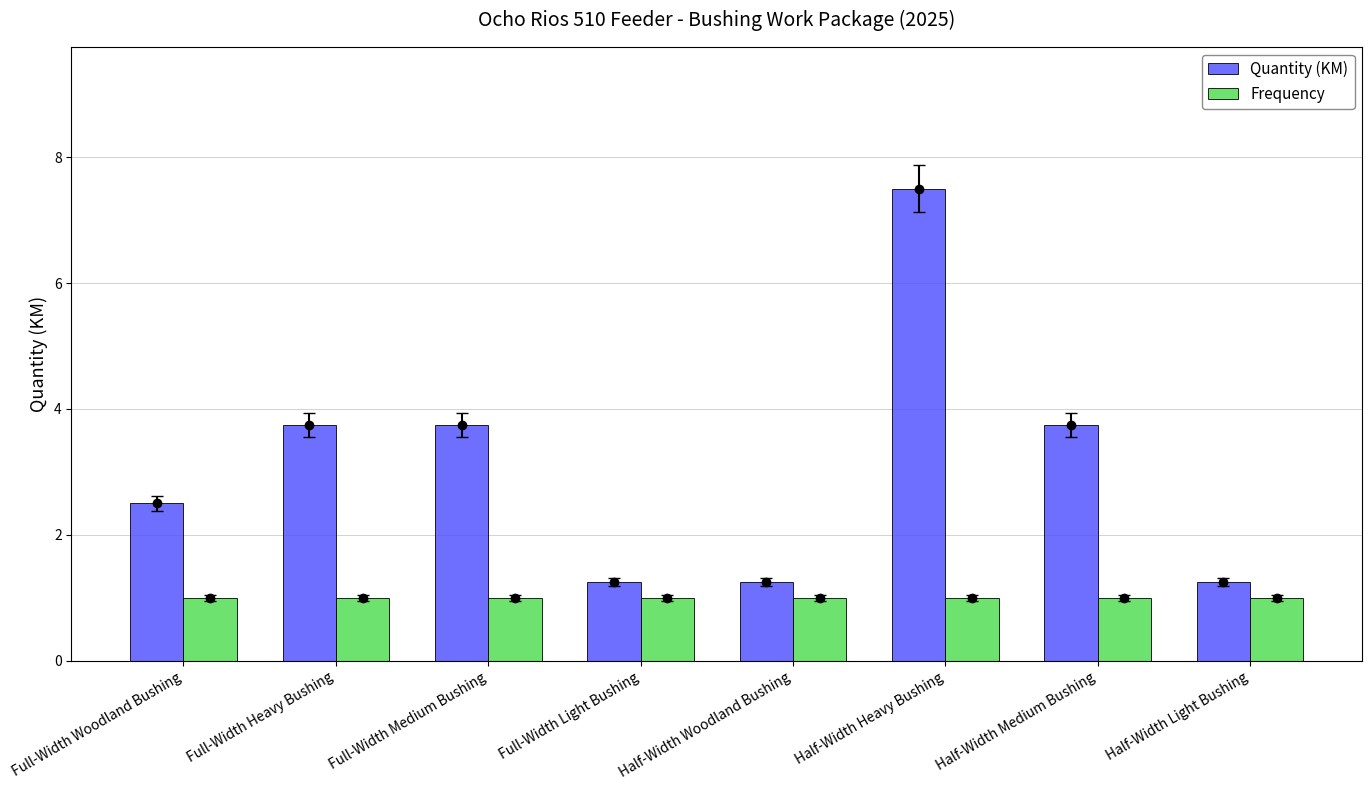

At which label is Frequency closest to 1?

Full-Width Woodland Bushing